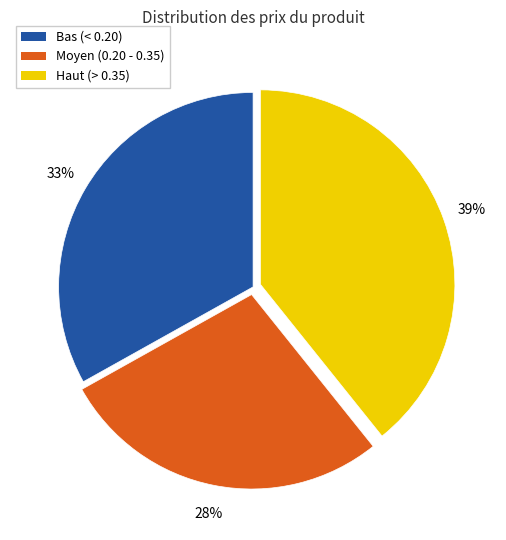

To the nearest percent, what is the average slice percentage?

33%